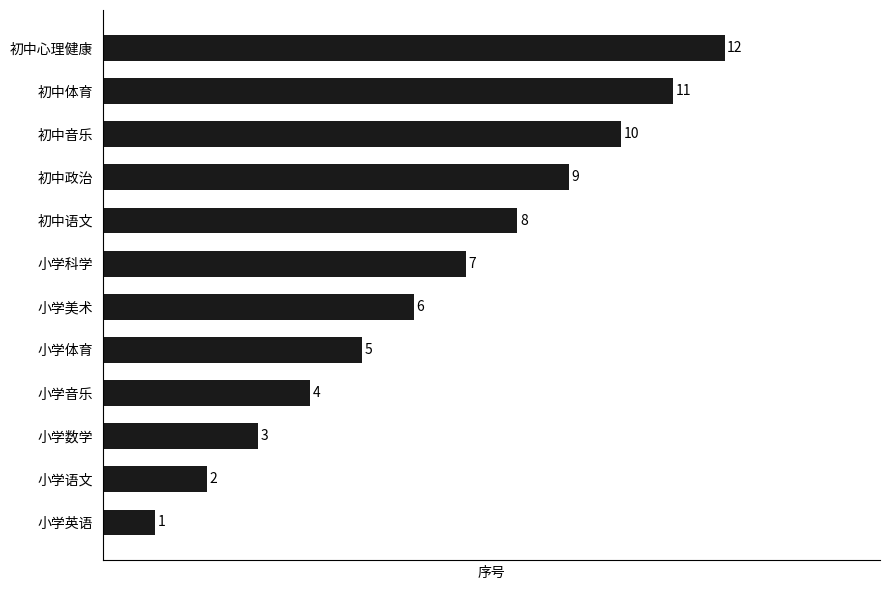

What is the greatest value displayed?

12